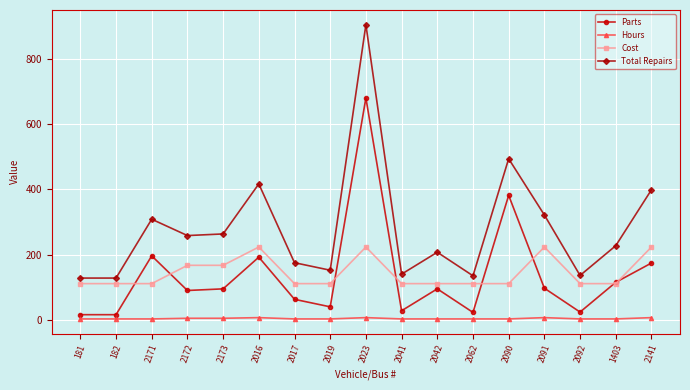

True or false: Total Repairs has more than 1 interior local peaks.

True